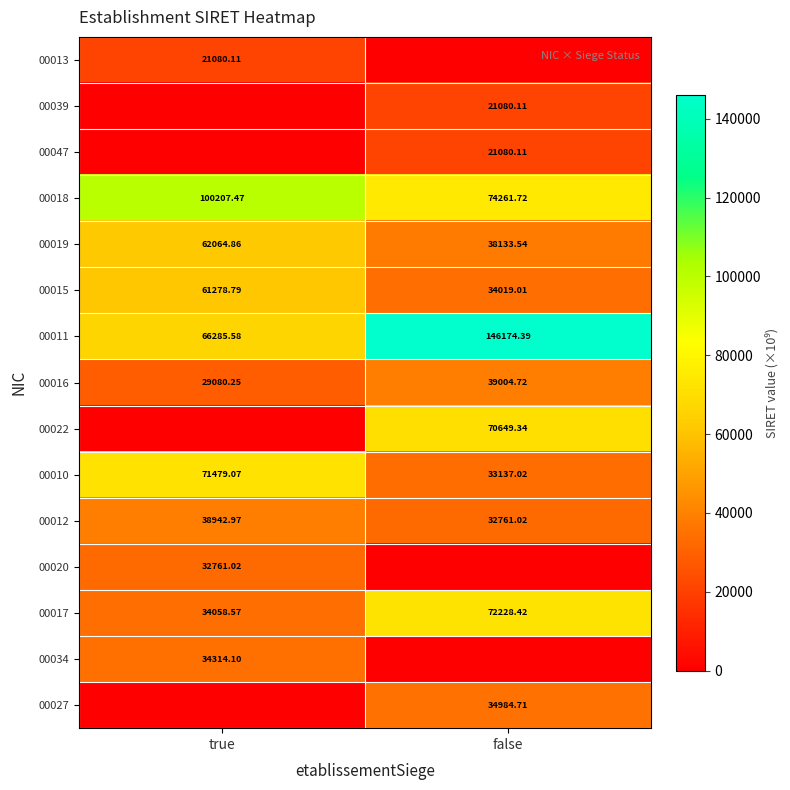

List the labels in order of 00018 value, largest first.

true, false